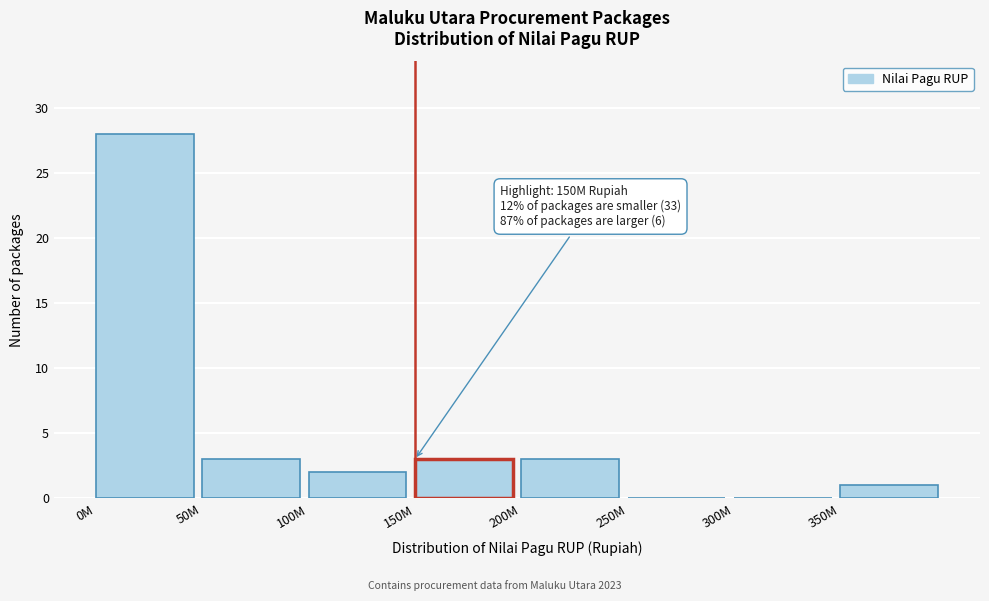

Reading left to right, what are all the values shown in this chart?

0M=28	50M=3	100M=2	150M=3	200M=3	250M=0	300M=0	350M=1